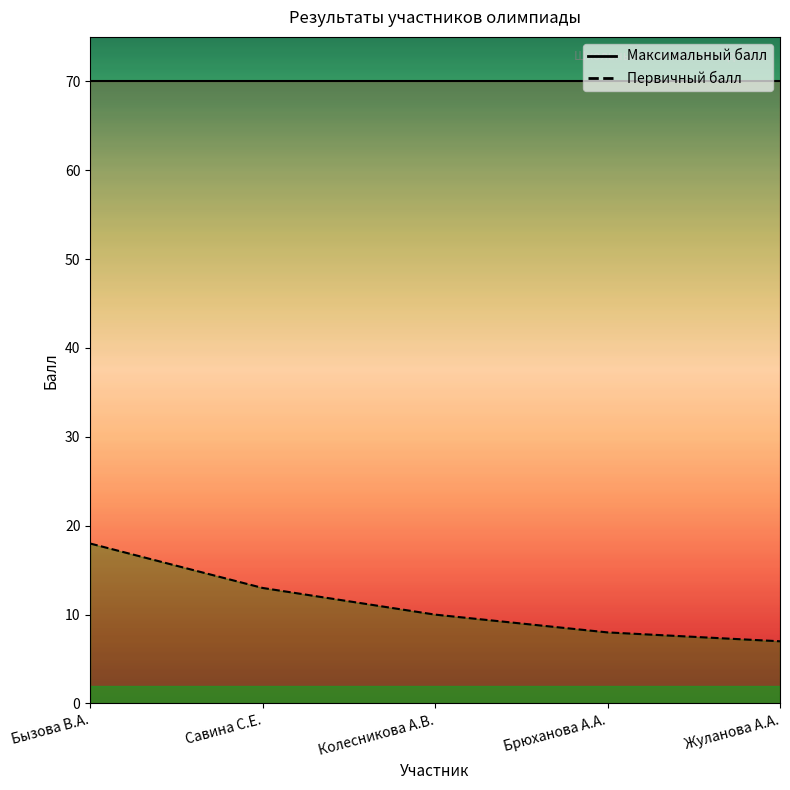

Reading left to right, what are all the values shown in this chart?

18	13	10	8	7